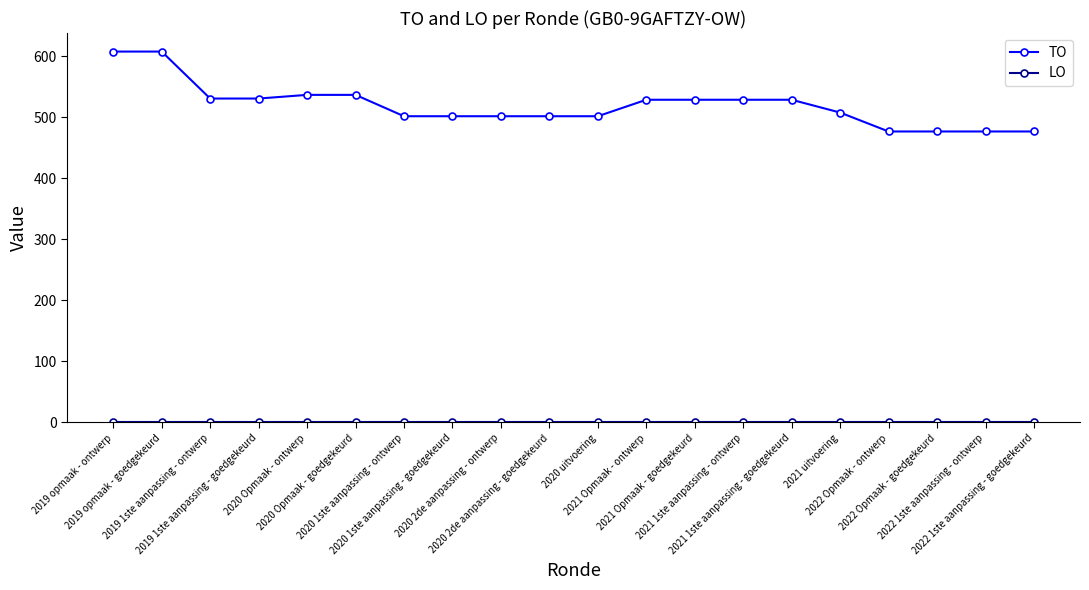

What is the average value of the TO series?

520